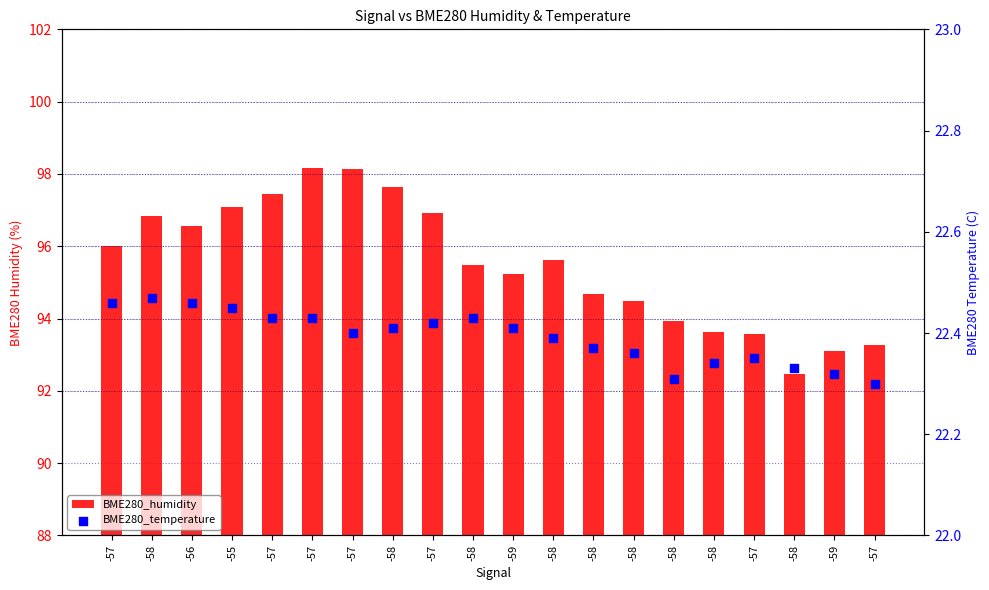

At how many categories does at least one series exceed 88?

20